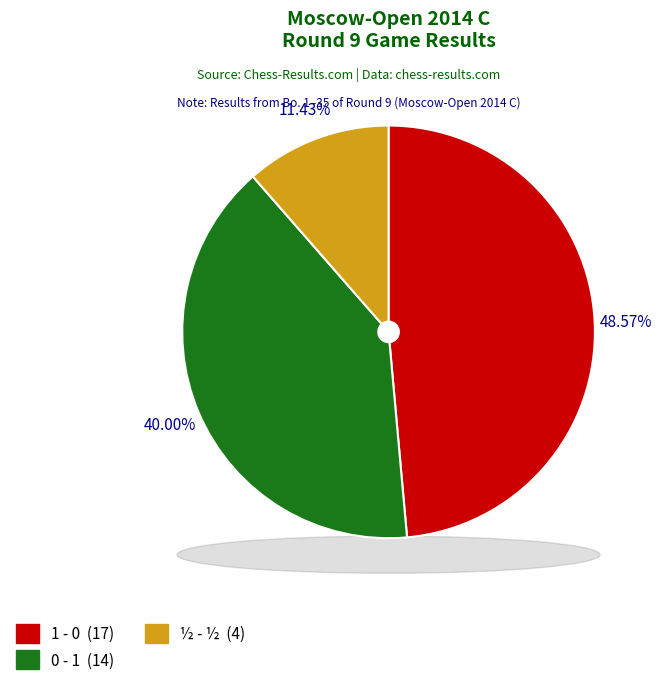

Is it true that ½ - ½ is 24% of the pie?

False